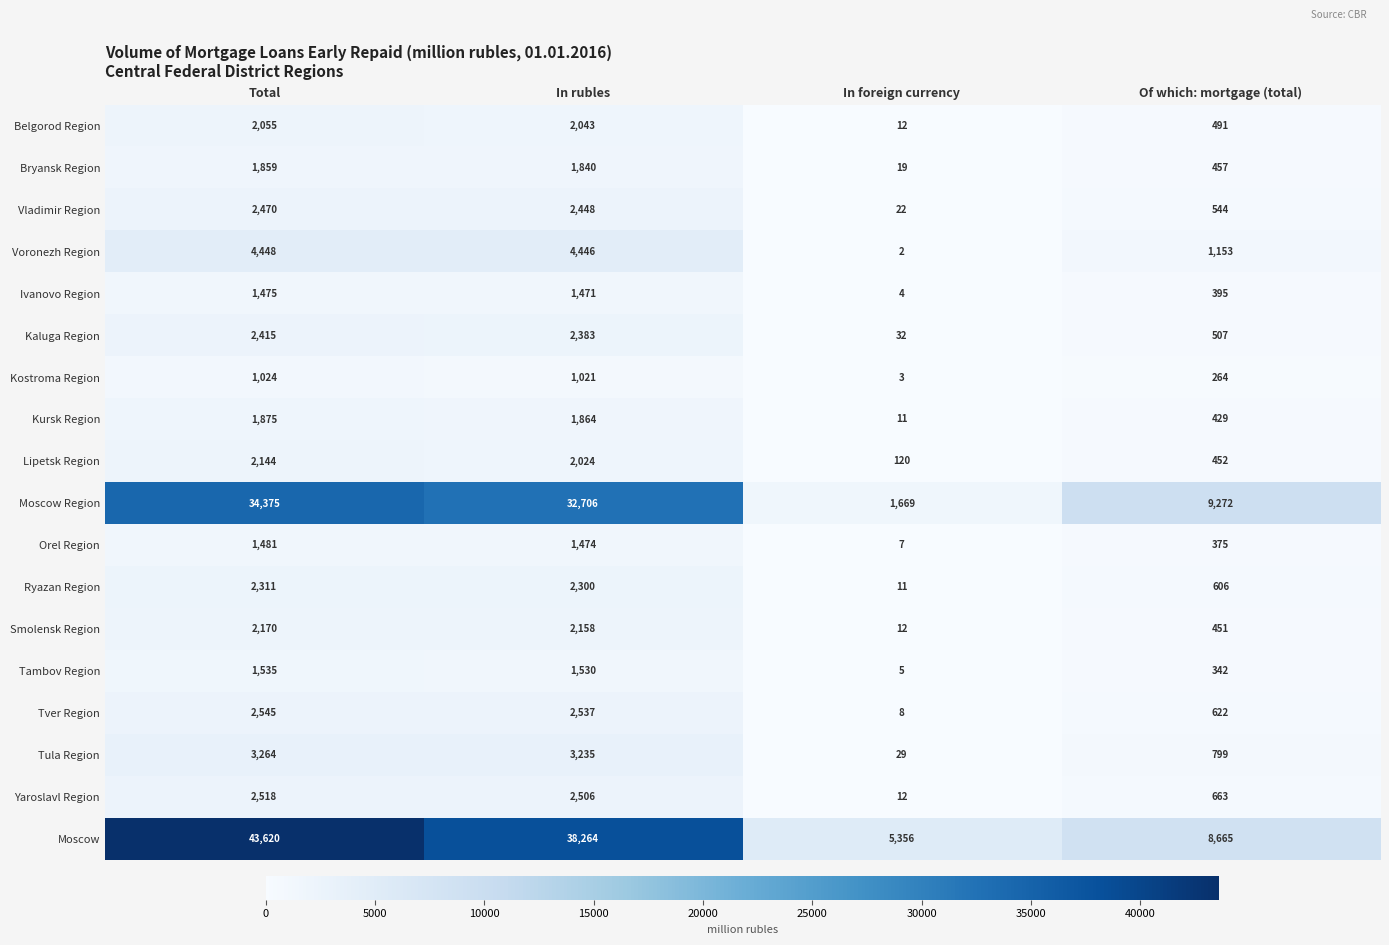

How many categories are shown in the chart?

4